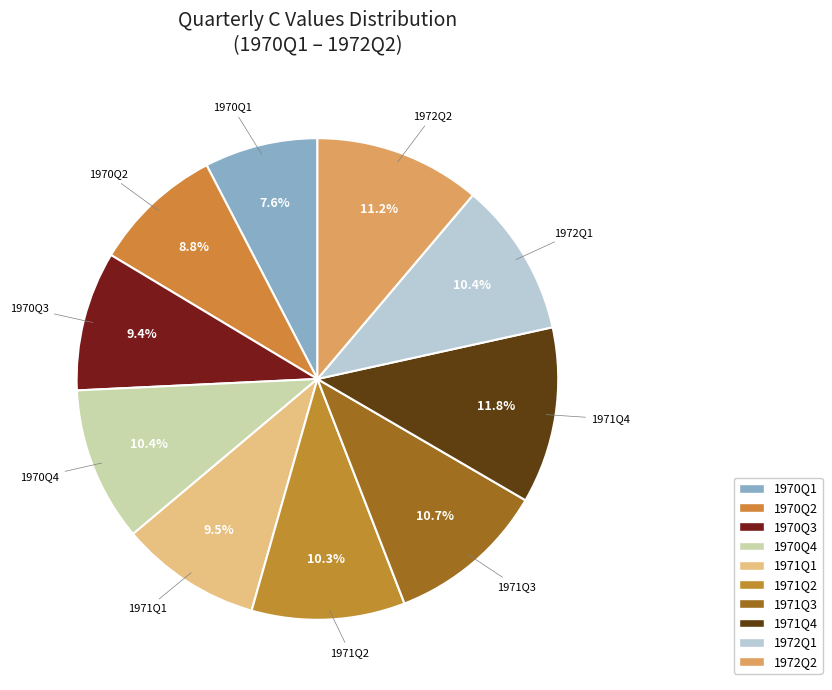

To the nearest percent, what percentage of the pie is 1970Q2?

9%